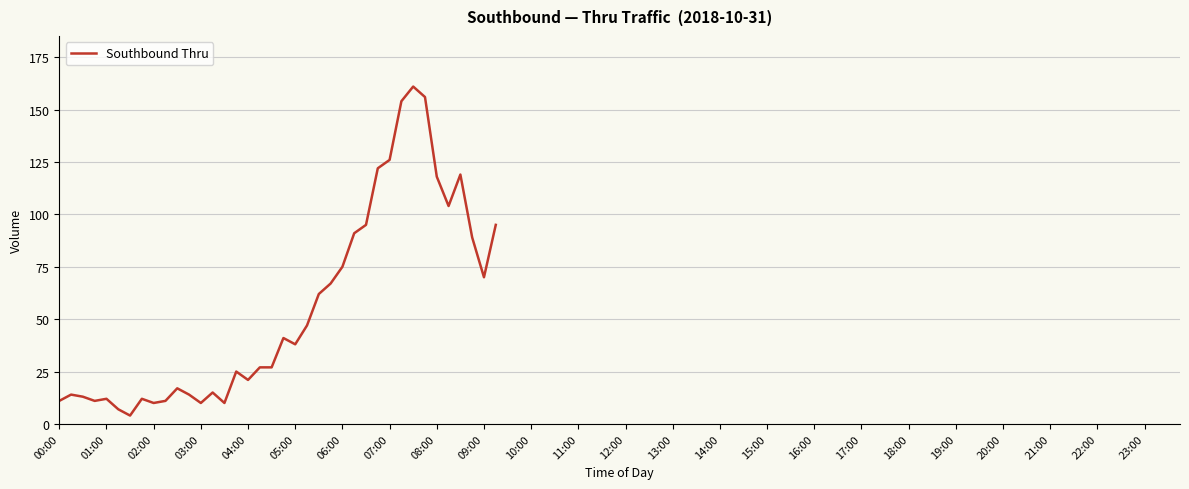

What is the greatest value displayed?

161